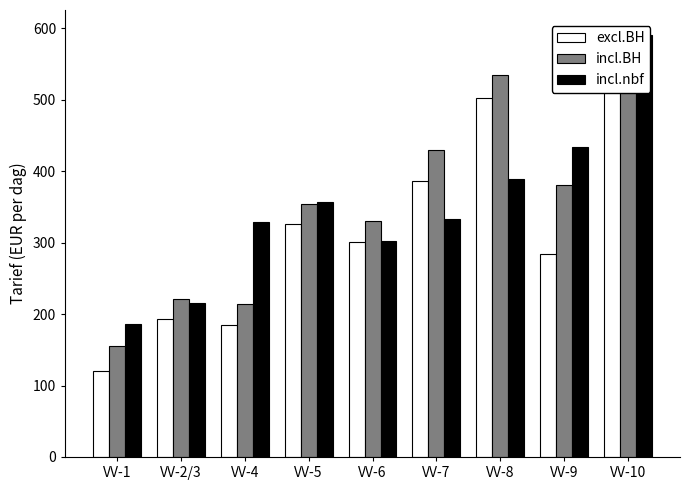

At how many categories does at least one series exceed 406?

4